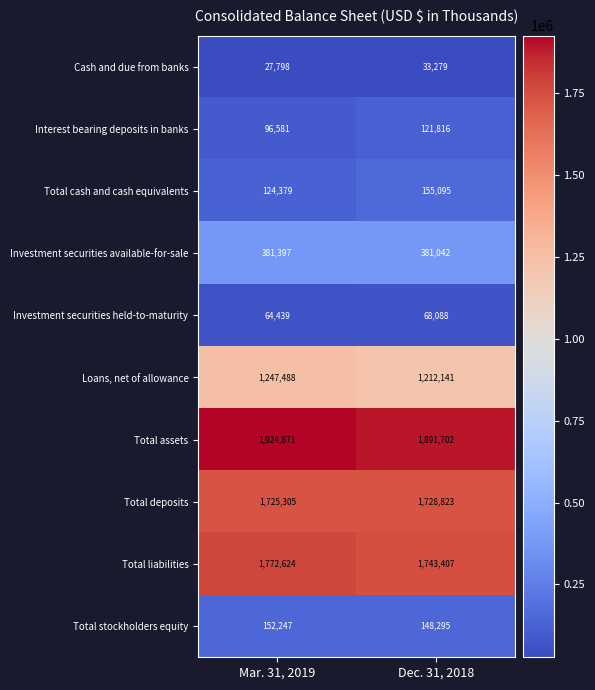

Reading left to right, transcribe all the data shown in this chart.

Cash and due from banks: Mar. 31, 2019=27798	Dec. 31, 2018=33279
Interest bearing deposits in banks: Mar. 31, 2019=96581	Dec. 31, 2018=121816
Total cash and cash equivalents: Mar. 31, 2019=124379	Dec. 31, 2018=155095
Investment securities available-for-sale: Mar. 31, 2019=381397	Dec. 31, 2018=381042
Investment securities held-to-maturity: Mar. 31, 2019=64439	Dec. 31, 2018=68088
Loans, net of allowance: Mar. 31, 2019=1247488	Dec. 31, 2018=1212141
Total assets: Mar. 31, 2019=1924871	Dec. 31, 2018=1891702
Total deposits: Mar. 31, 2019=1725305	Dec. 31, 2018=1728823
Total liabilities: Mar. 31, 2019=1772624	Dec. 31, 2018=1743407
Total stockholders equity: Mar. 31, 2019=152247	Dec. 31, 2018=148295